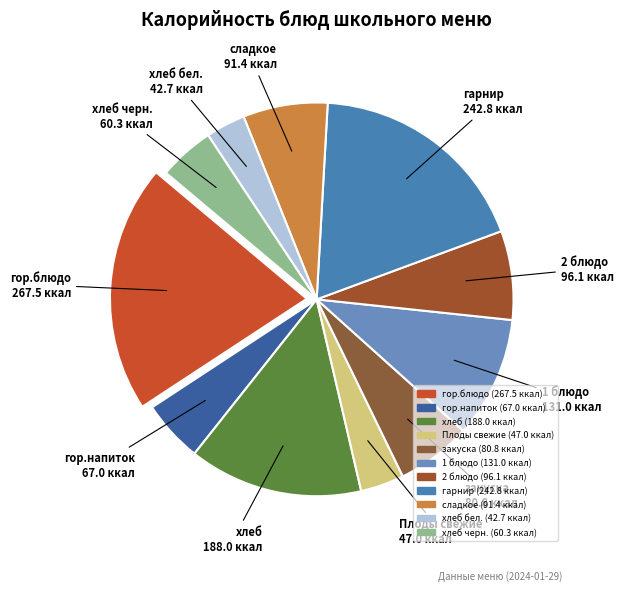

Is it true that гарнир is 24% of the pie?

False